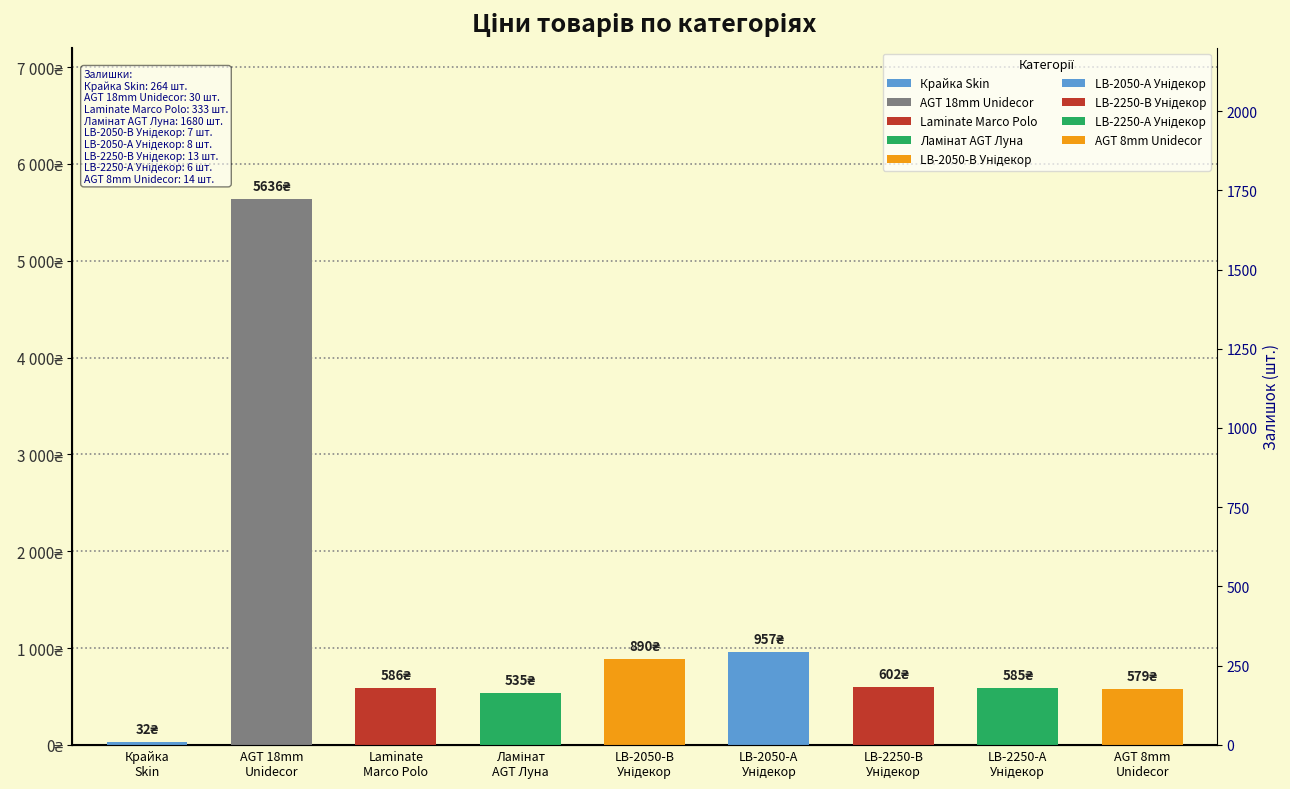

Which category has the highest value across all series?

AGT 18mm
Unidecor